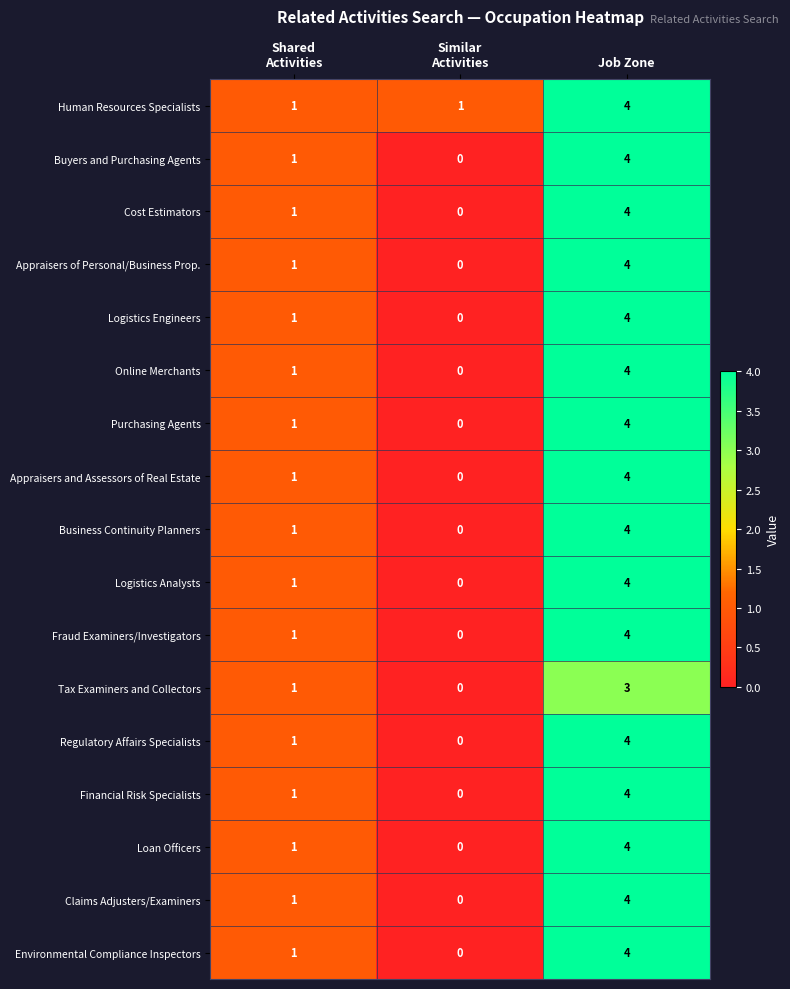

Count the Claims Adjusters/Examiners values in the range 0 to 4.

3